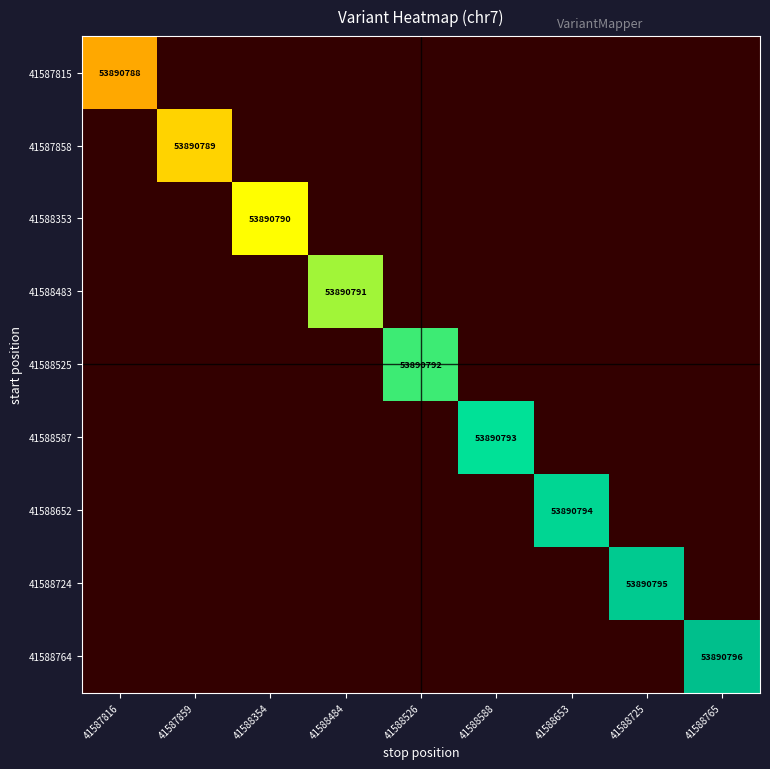

At which label does 41587858 reach its peak?

41587859